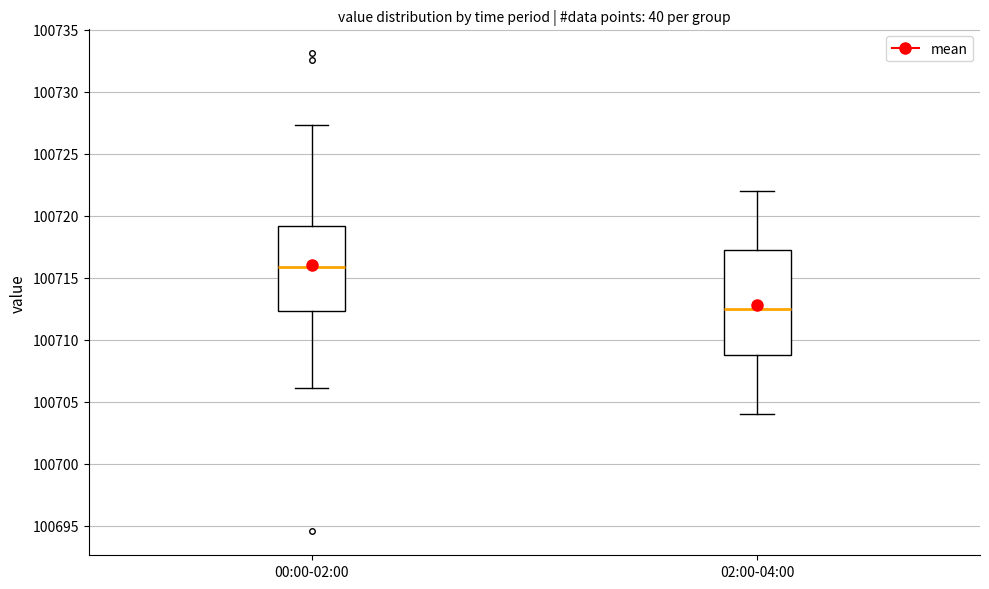

Reading left to right, transcribe this box plot: for each box, give where its median line is, the range the box spans, and where its two whiskers end, as read against the y-axis. The values are not printed on the chart, so give them approximately, as read against the axis.

00:00-02:00: median 100716.0, box 100712.5 to 100719.0, whiskers 100706.0 to 100727.5
02:00-04:00: median 100712.5, box 100709.0 to 100717.5, whiskers 100704.0 to 100722.0